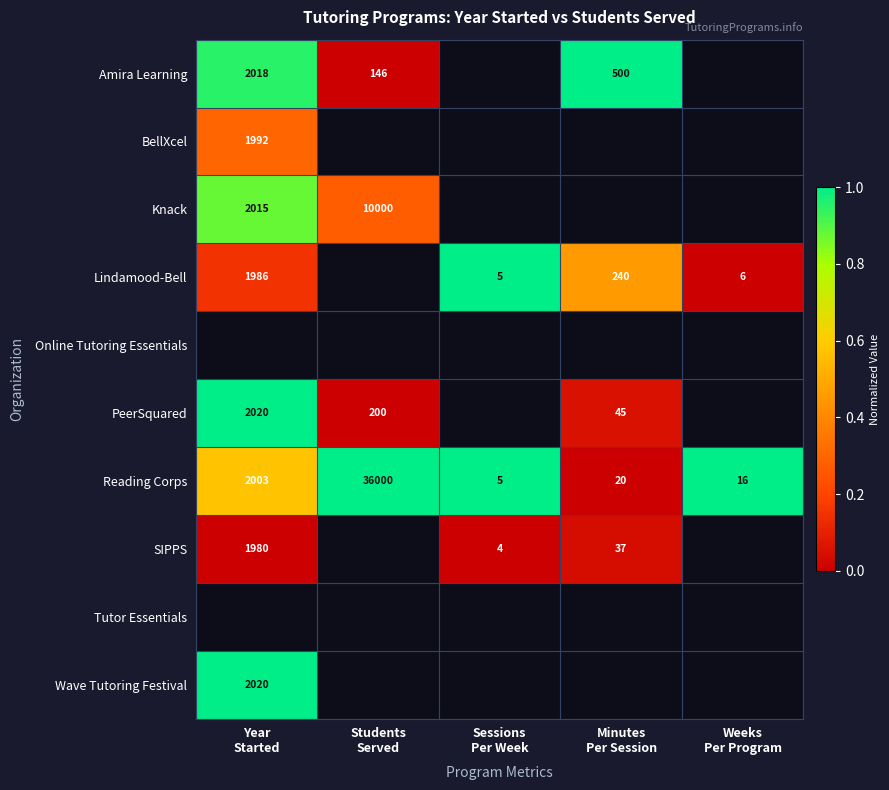

True or false: Reading Corps has a value of 1.7 at Sessions Per Week.

False